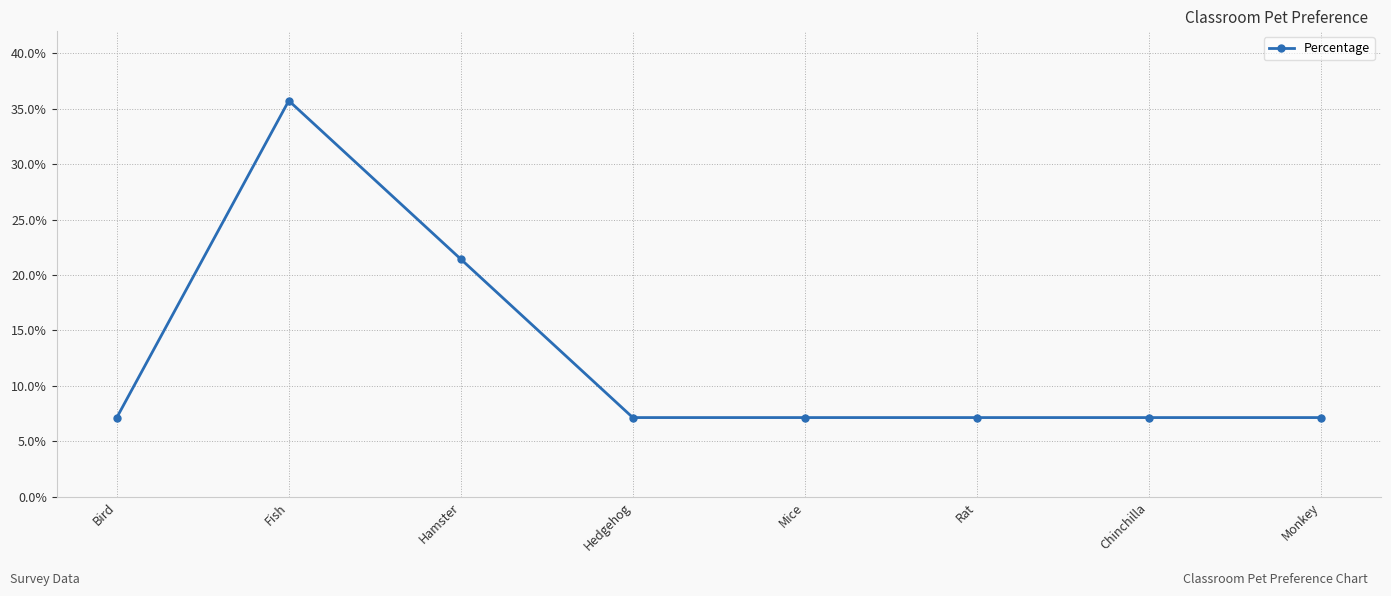

True or false: there are more than 0 points higher than both neighbors.

True